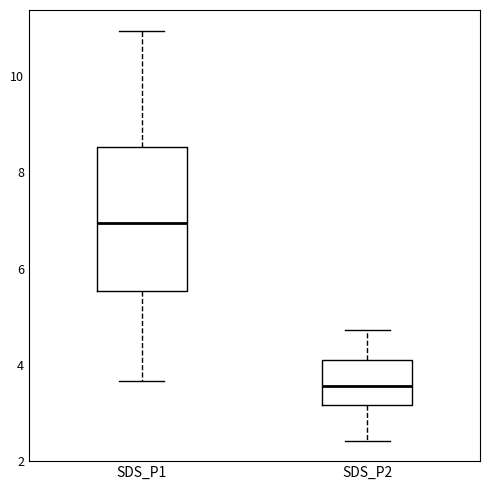

Which box's median line is the highest?

SDS_P1